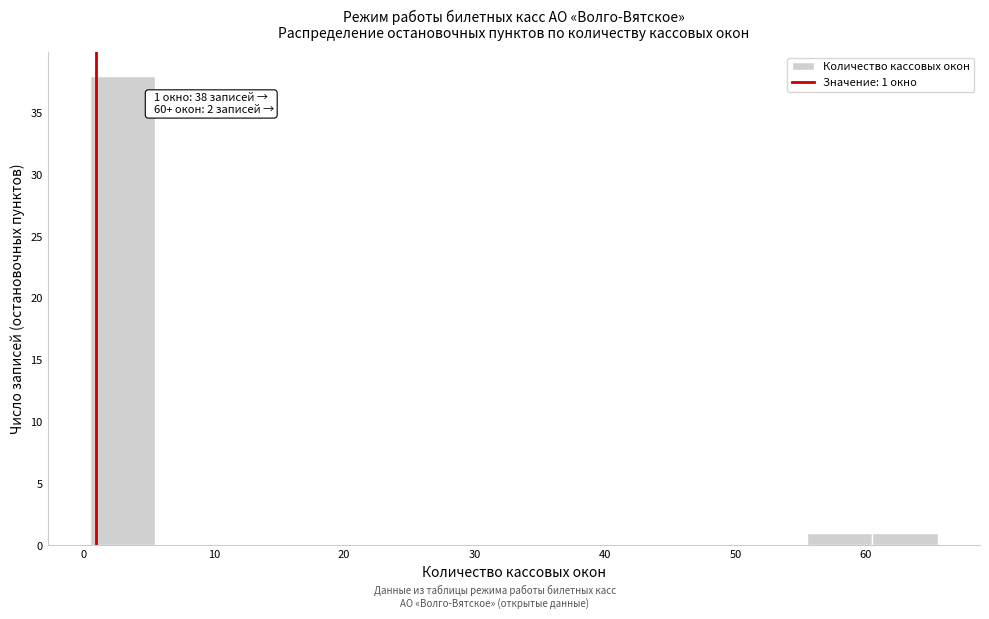

Which range on the x-axis has the tallest bar?

0.5 to 5.5